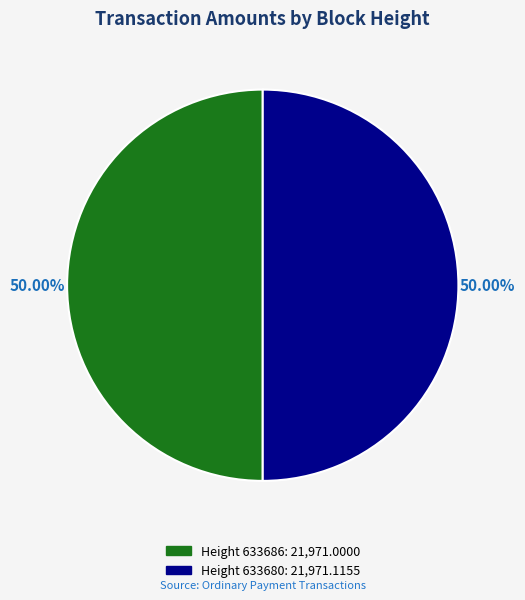

To the nearest percent, what is the average slice percentage?

50%